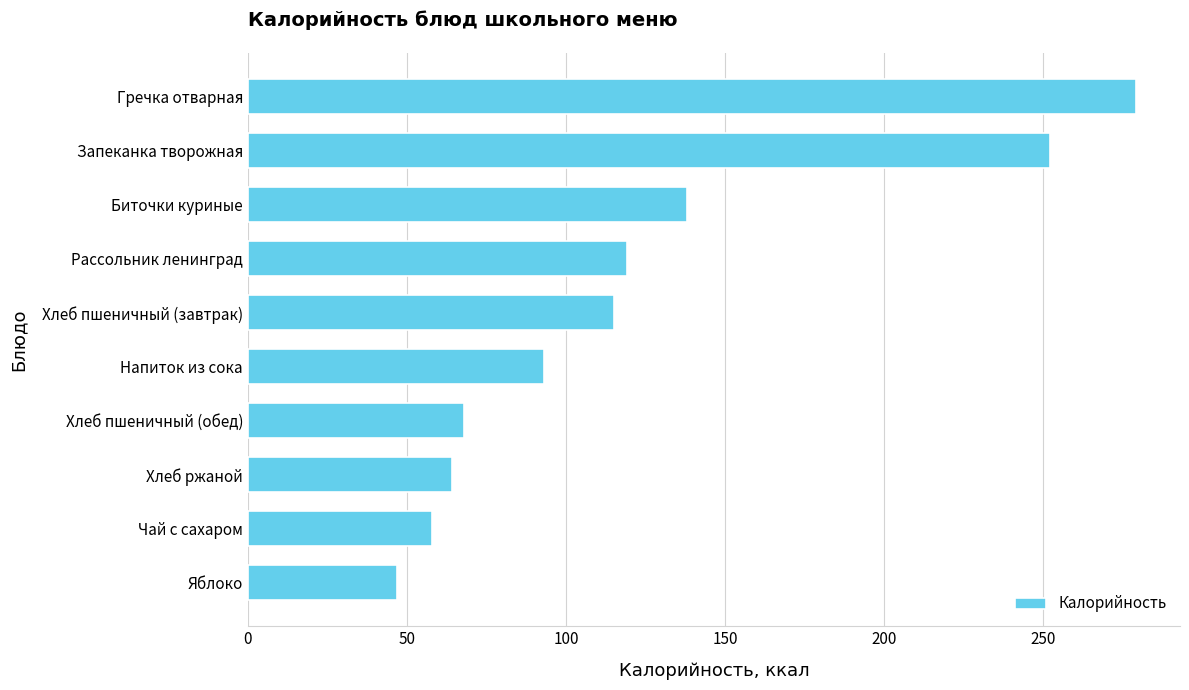

Which label corresponds to the largest value in the chart?

Гречка отварная